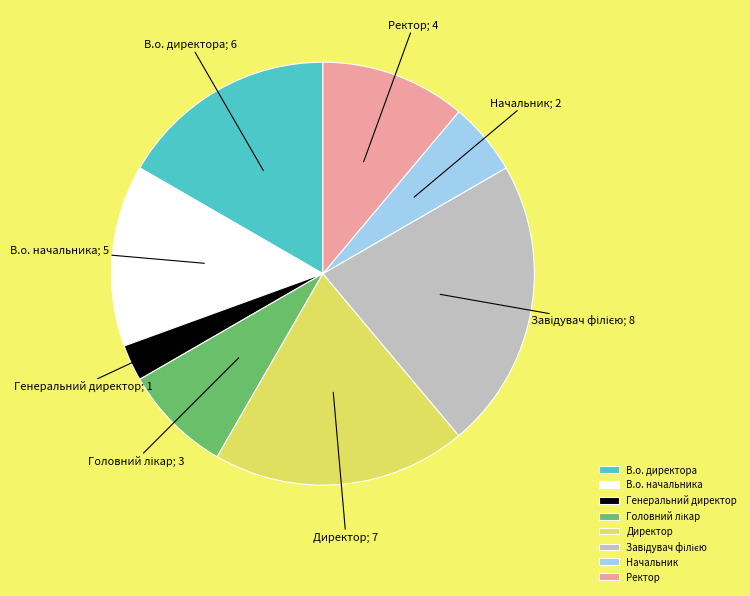

Between Начальник and Ректор, which is larger?

Ректор